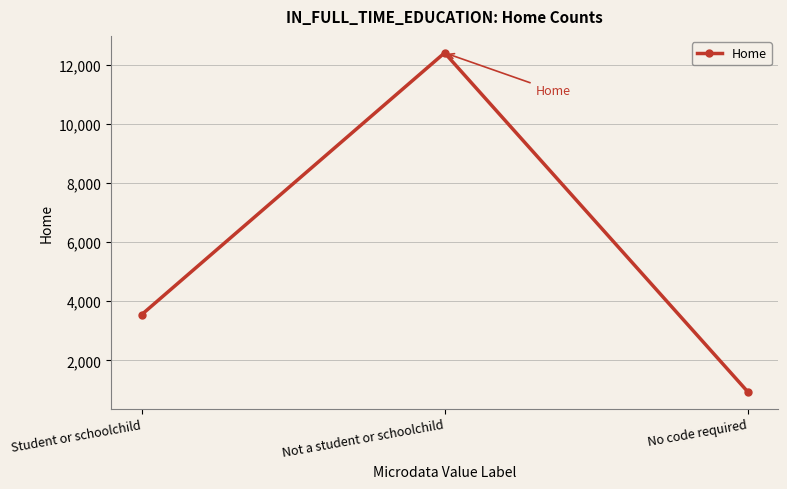

What is the sum of all values?

16894